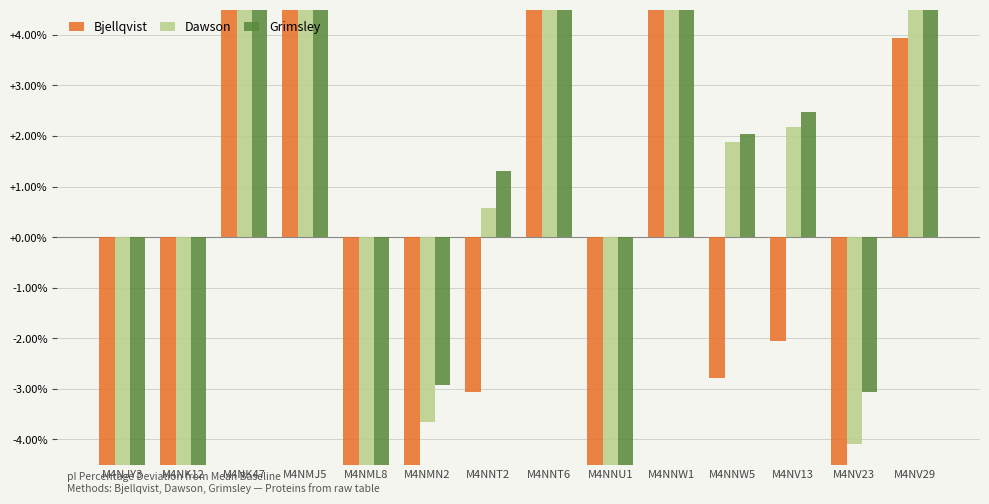

Reading right to left, extract all data points from this chart.

Bjellqvist: M4NV29=3.9	M4NV23=-7.0	M4NV13=-2.1	M4NNW5=-2.8	M4NNW1=11.2	M4NNU1=-9.8	M4NNT6=13.4	M4NNT2=-3.1	M4NMN2=-7.3	M4NML8=-9.3	M4NMJ5=8.9	M4NK47=11.8	M4NK12=-11.5	M4NJY3=-19.1
Dawson: M4NV29=7.1	M4NV23=-4.1	M4NV13=2.2	M4NNW5=1.9	M4NNW1=13.4	M4NNU1=-5.6	M4NNT6=13.7	M4NNT2=0.6	M4NMN2=-3.6	M4NML8=-9.3	M4NMJ5=10.6	M4NK47=14.3	M4NK12=-13.4	M4NJY3=-12.1
Grimsley: M4NV29=7.4	M4NV23=-3.1	M4NV13=2.5	M4NNW5=2.0	M4NNW1=13.7	M4NNU1=-5.3	M4NNT6=14.0	M4NNT2=1.3	M4NMN2=-2.9	M4NML8=-12.7	M4NMJ5=11.1	M4NK47=14.6	M4NK12=-21.9	M4NJY3=-13.7